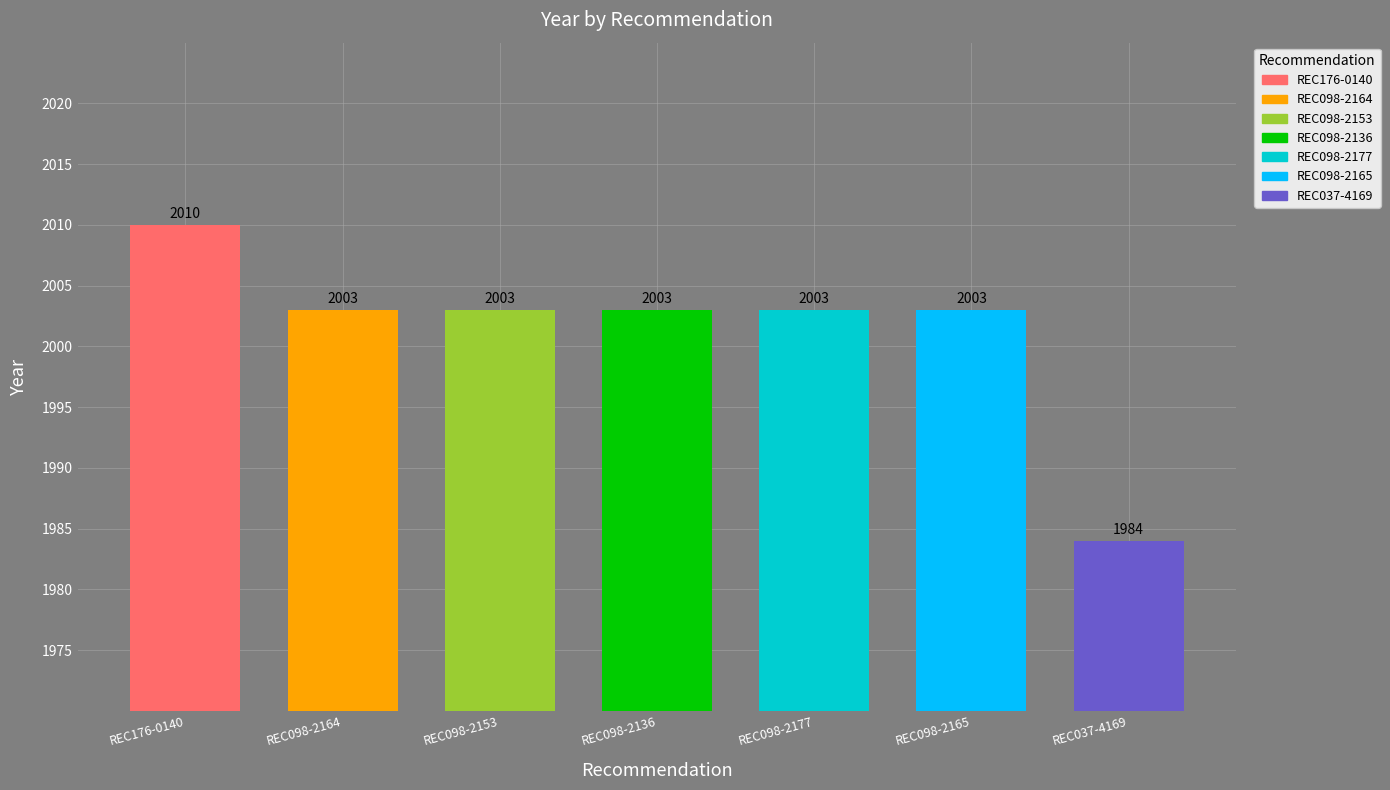

Which label corresponds to the largest value in the chart?

REC176-0140